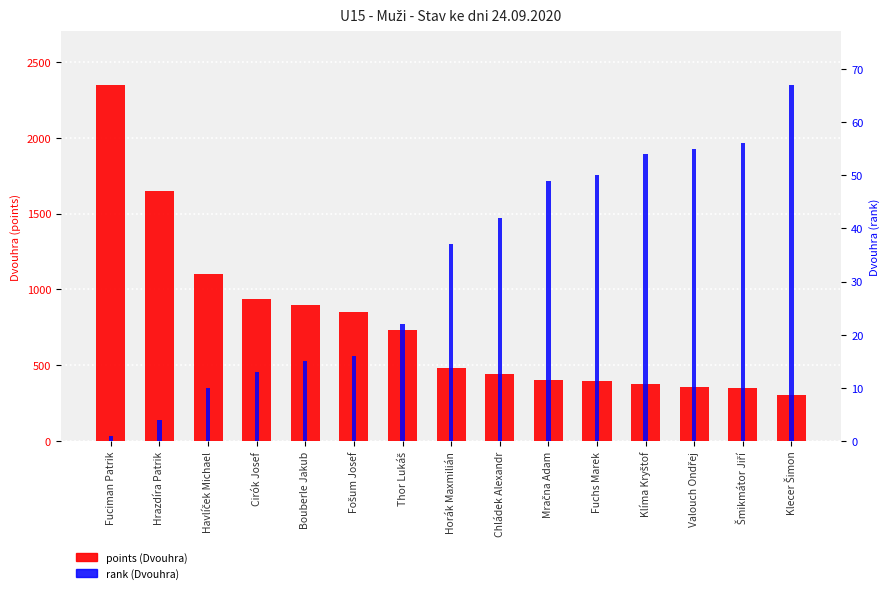

What is the label of the 4th bar from the left?

Cirók Josef